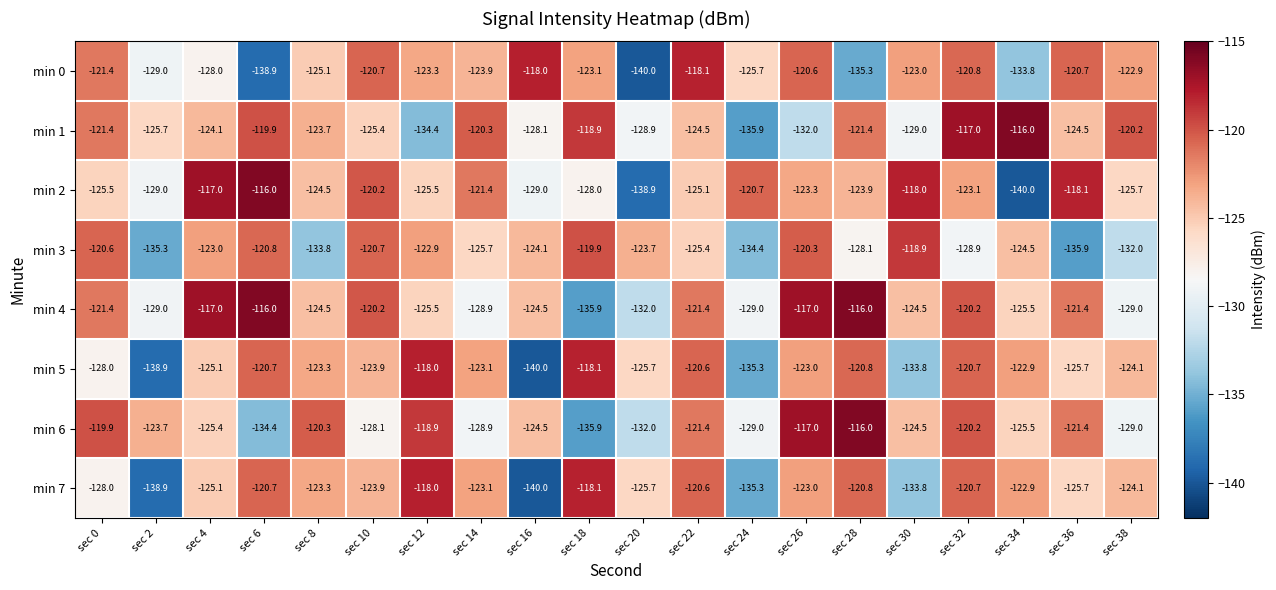

What is the maximum value shown in the chart?

-116.0